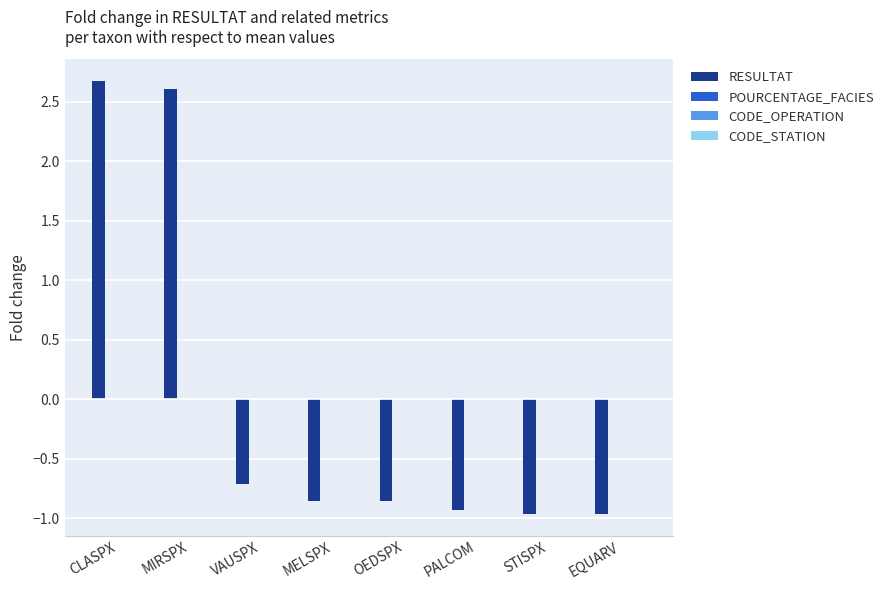

What is the value of the 2nd bar from the left?

2.6